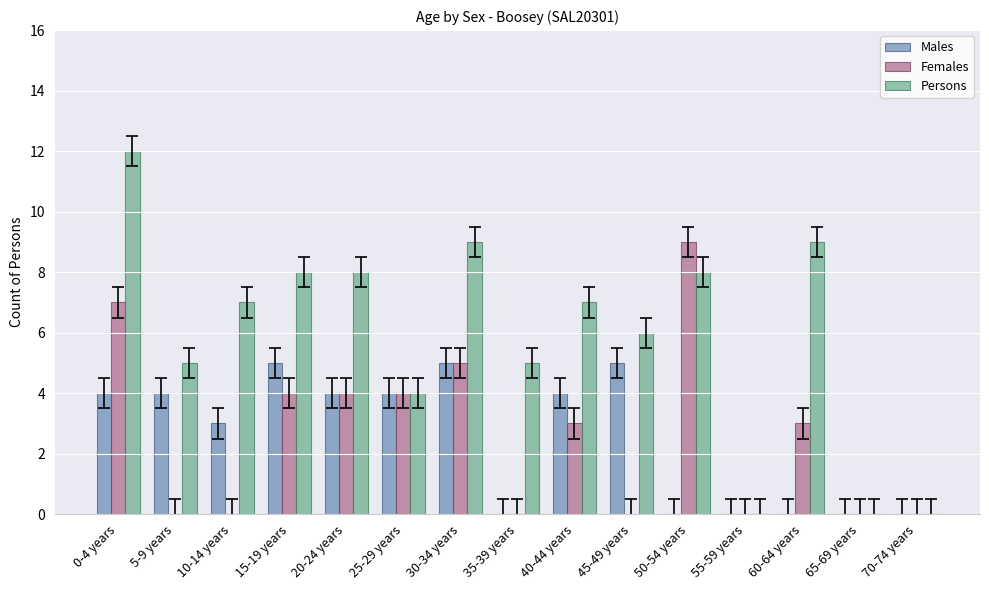

True or false: Persons has a value of 5 at 65-69 years.

False